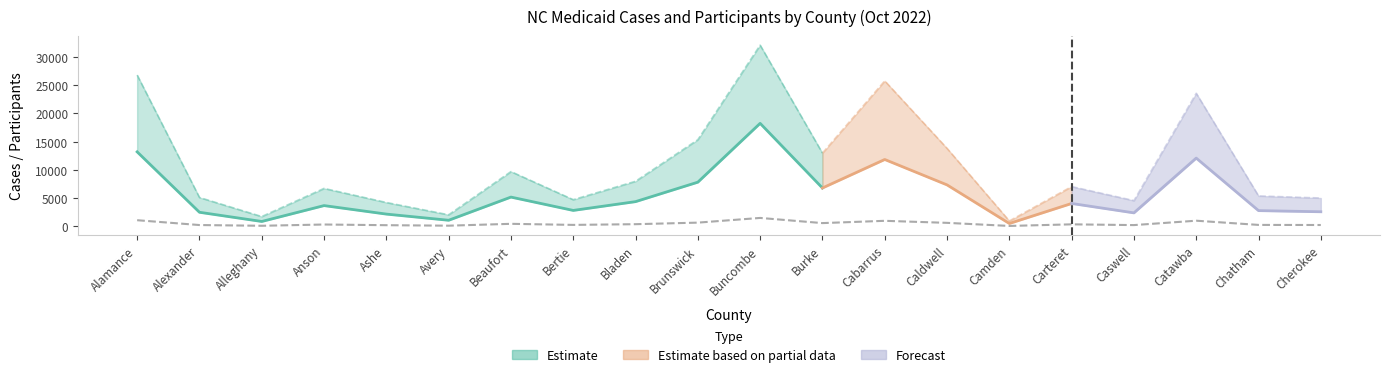

How many interior local valleys (lower than both neighbors) does the data have?

6